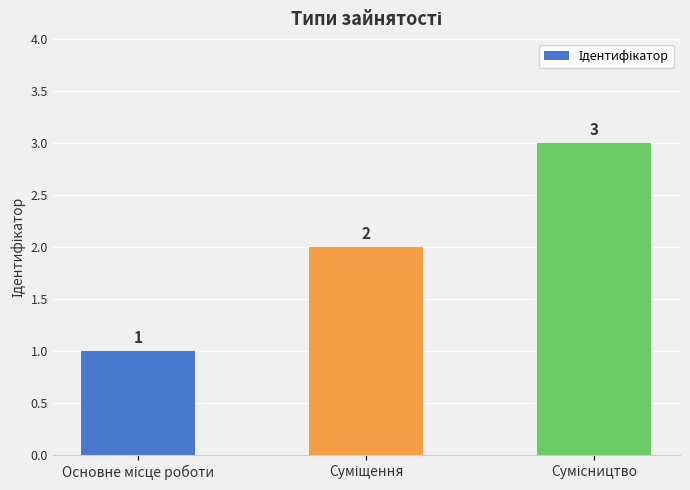

What is the difference between the second highest and minimum values?

1